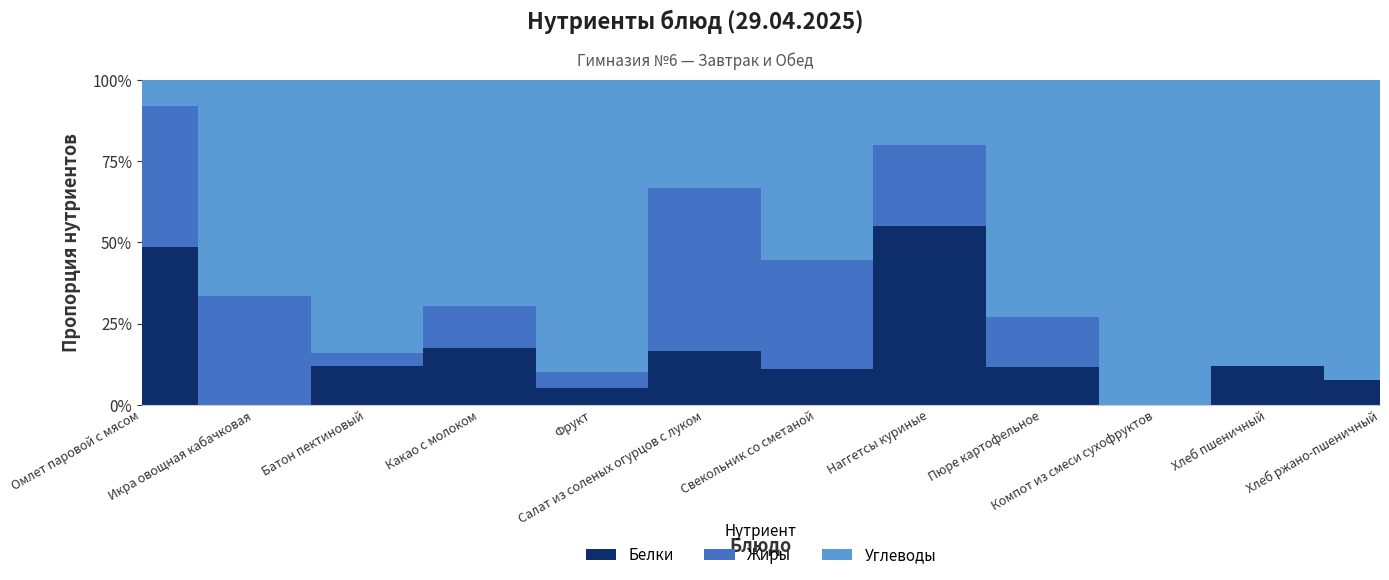

What is the label of the 2nd point from the right?

Хлеб пшеничный